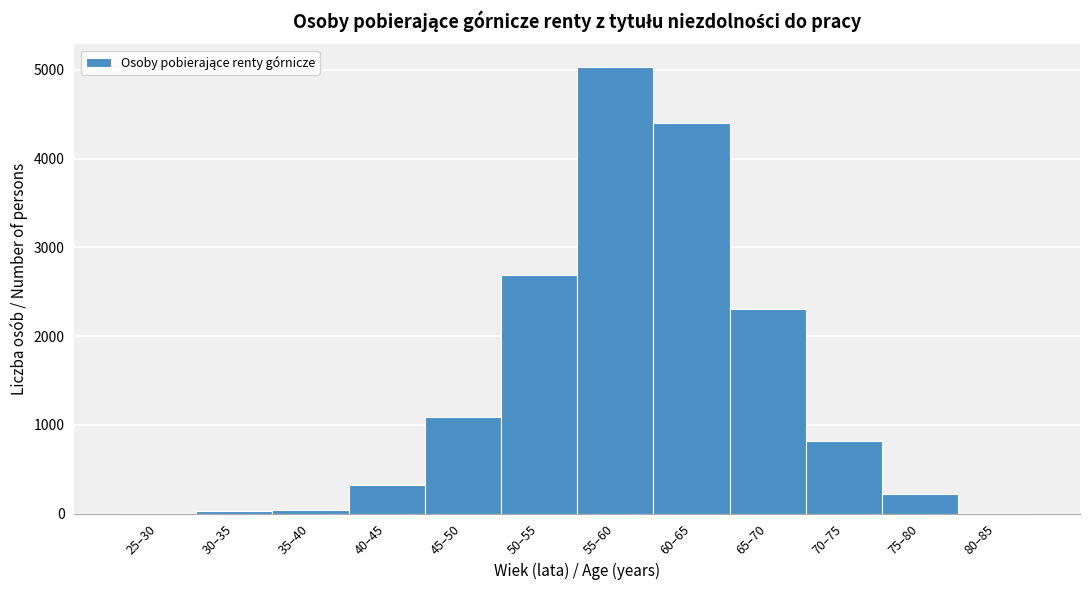

Where is the data nearest to the value 2522?

50–55